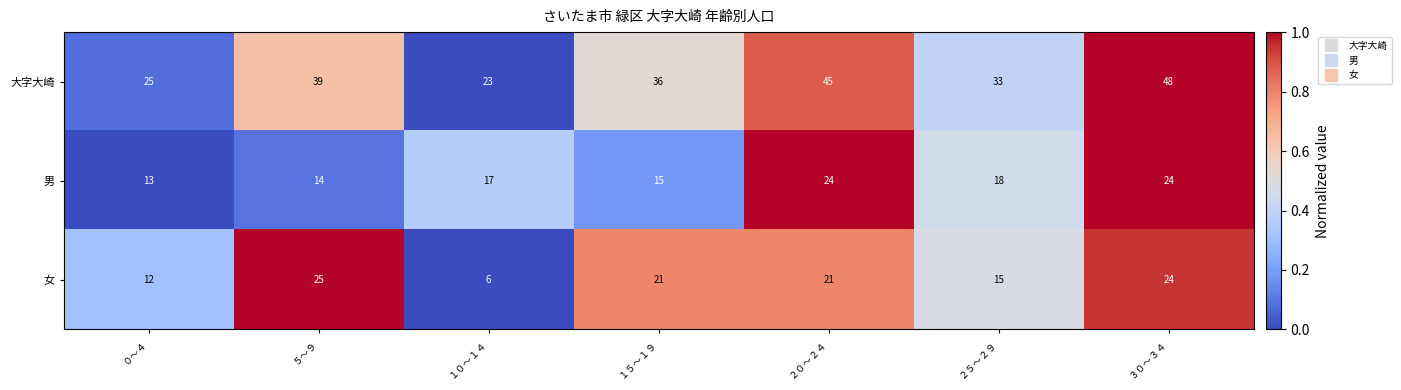

Which series has the largest total across all categories?

大字大崎